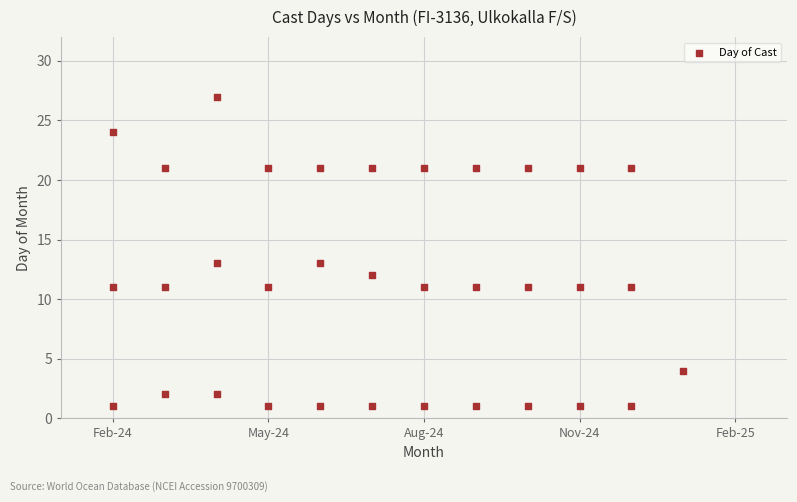

What is the range of X values (max minus min)?

11